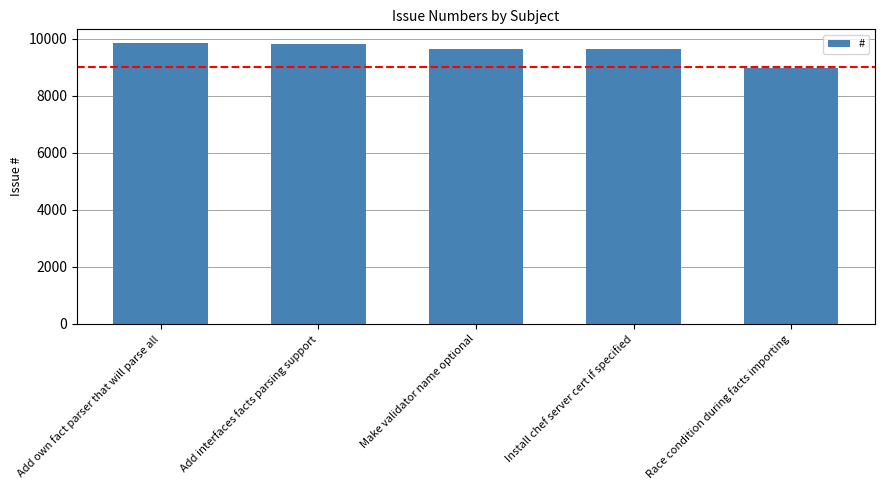

What is the smallest value displayed?

8968